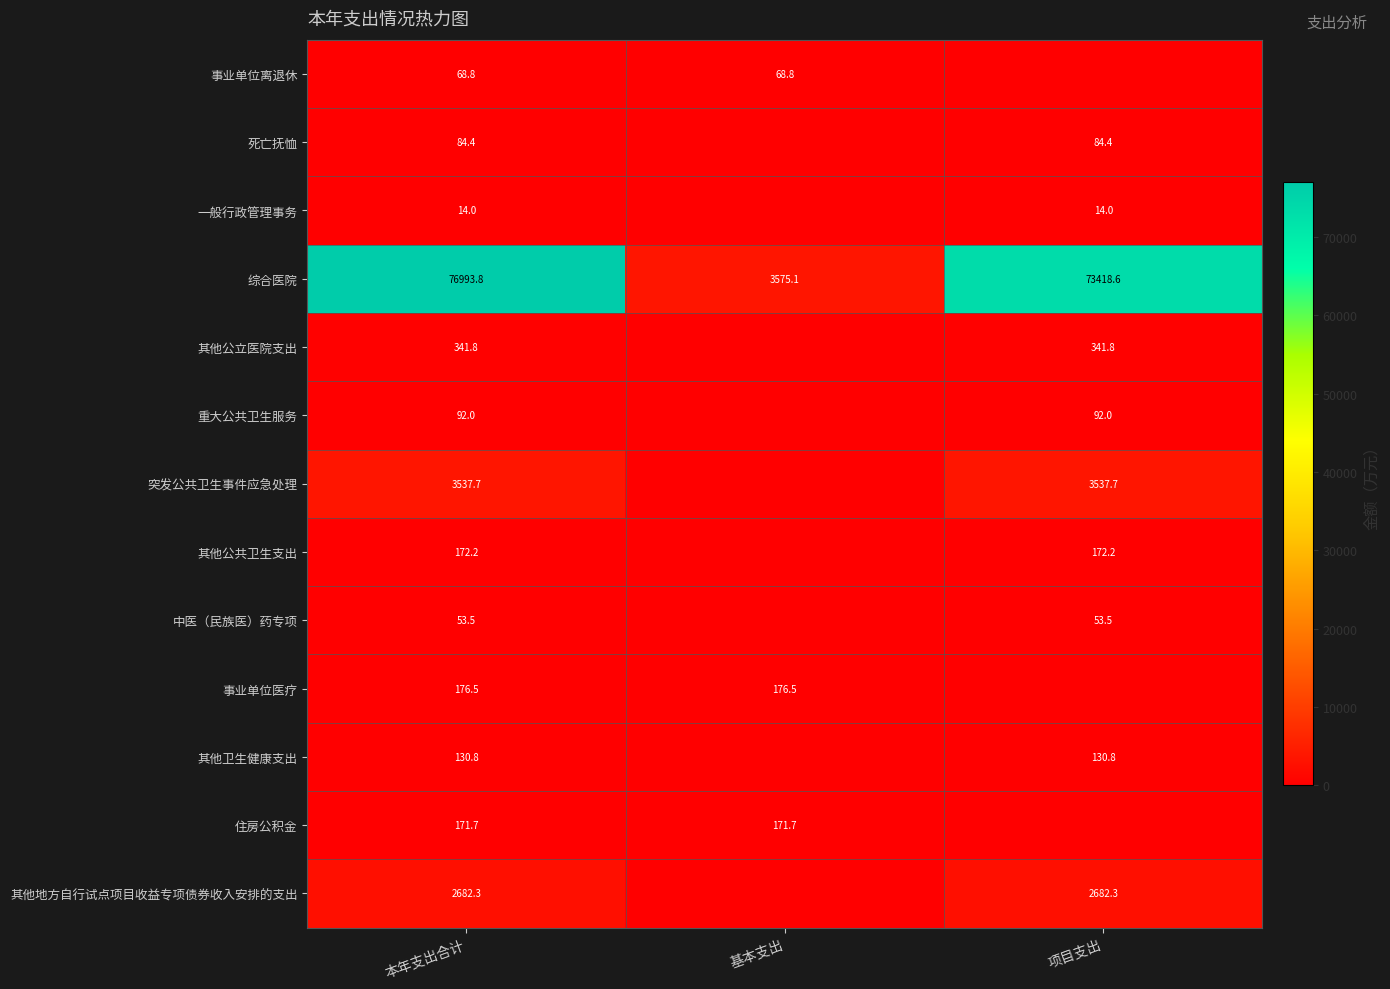

Is it true that 综合医院 equals 20604.7 at 本年支出合计?

False